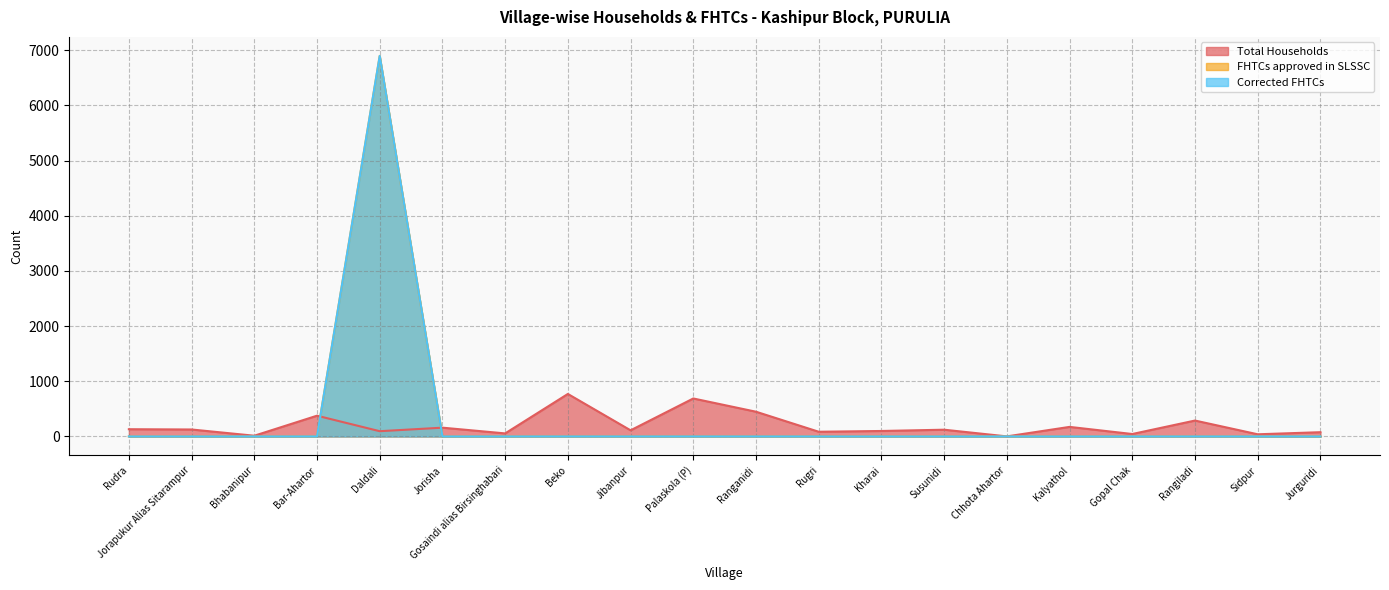

What is the difference between the second highest and second lowest values in the Total Households series?

675